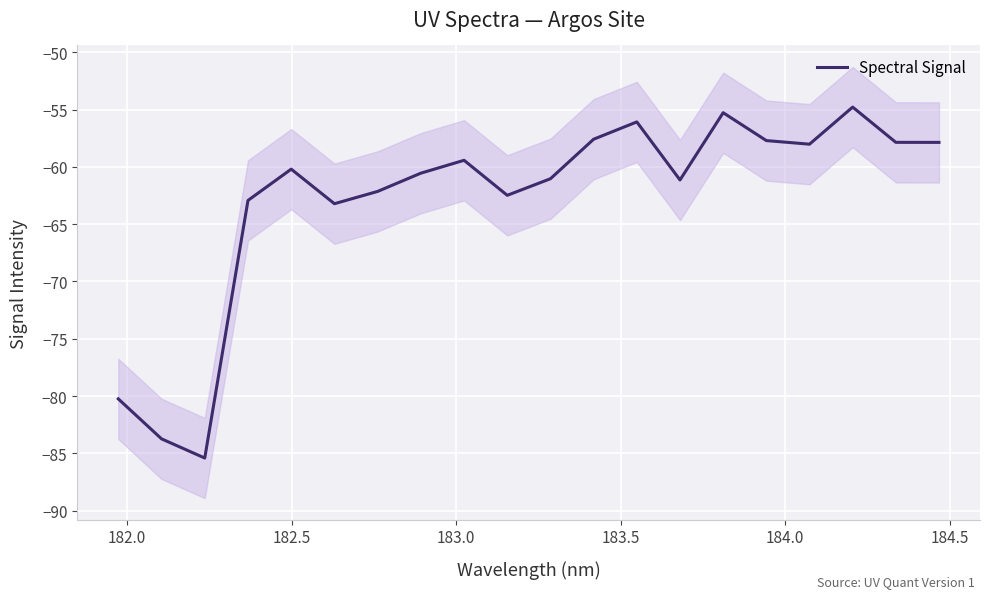

What is the minimum value for Spectral Signal?

-85.4